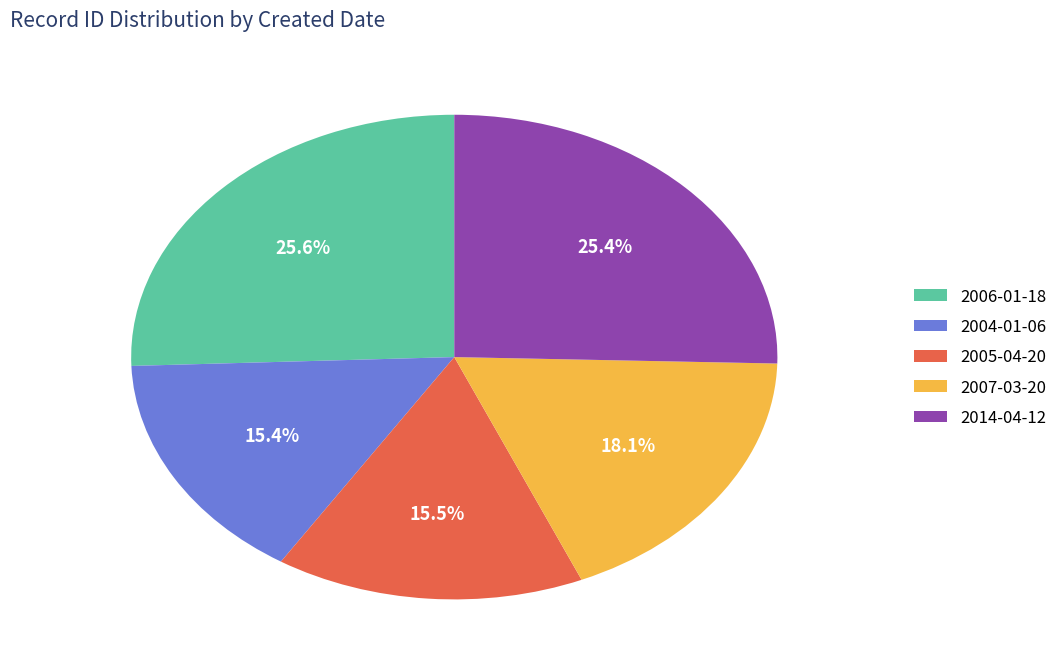

Combined, what portion of the pie is 2006-01-18 and 2014-04-12?

51.0%